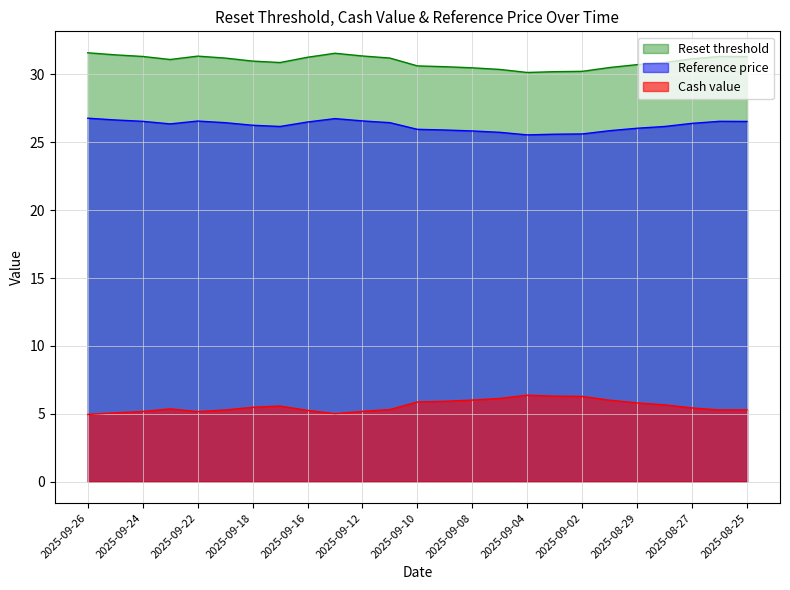

In Cash value, how many points are higher than both neighbors (excluding endpoints)?

3